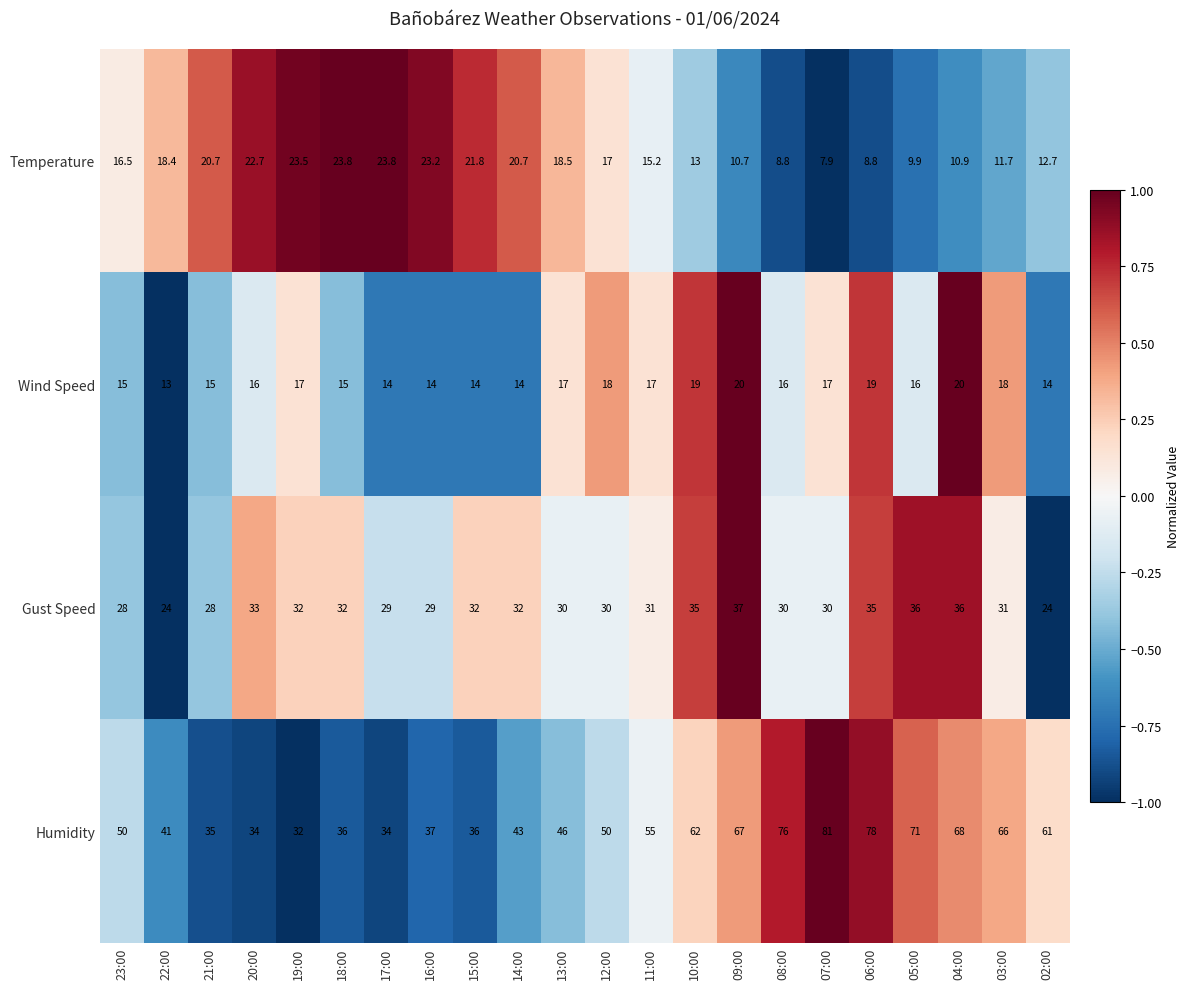

Is the value of Wind Speed at 06:00 greater than the value of Temperature at 17:00?

No